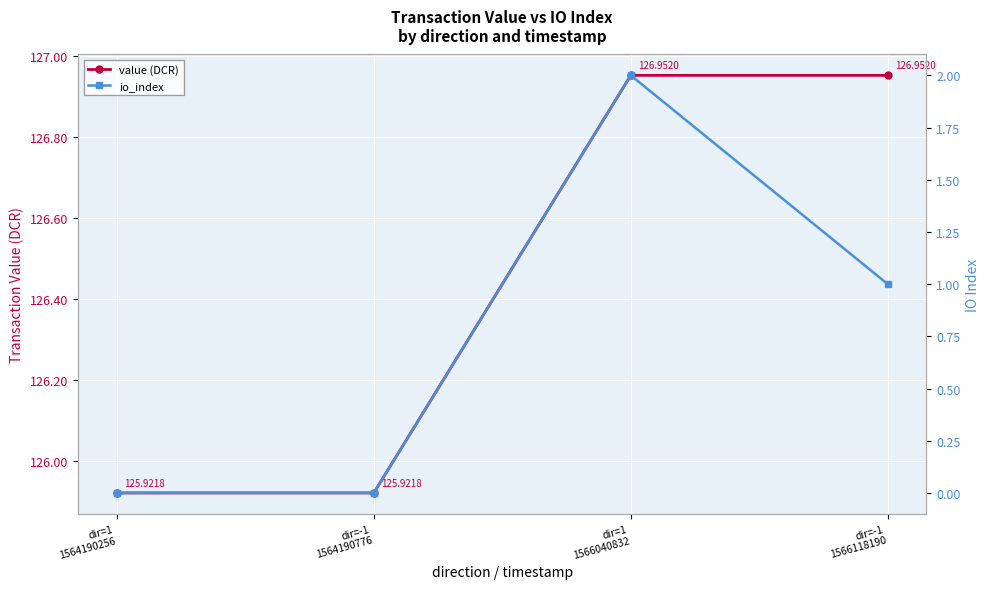

What is the difference between the second highest and second lowest values in the value (DCR) series?

1.0